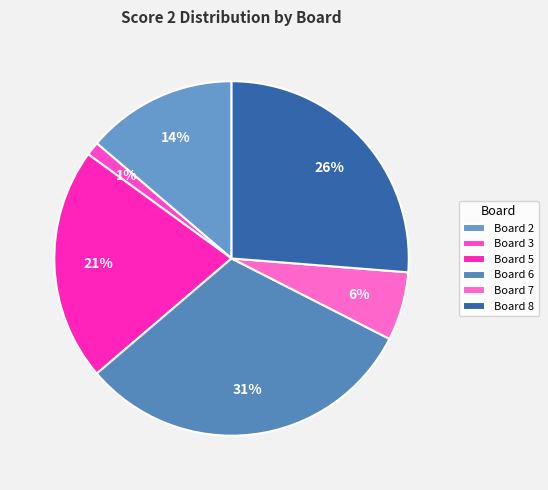

True or false: Board 3 accounts for 11% of the total.

False